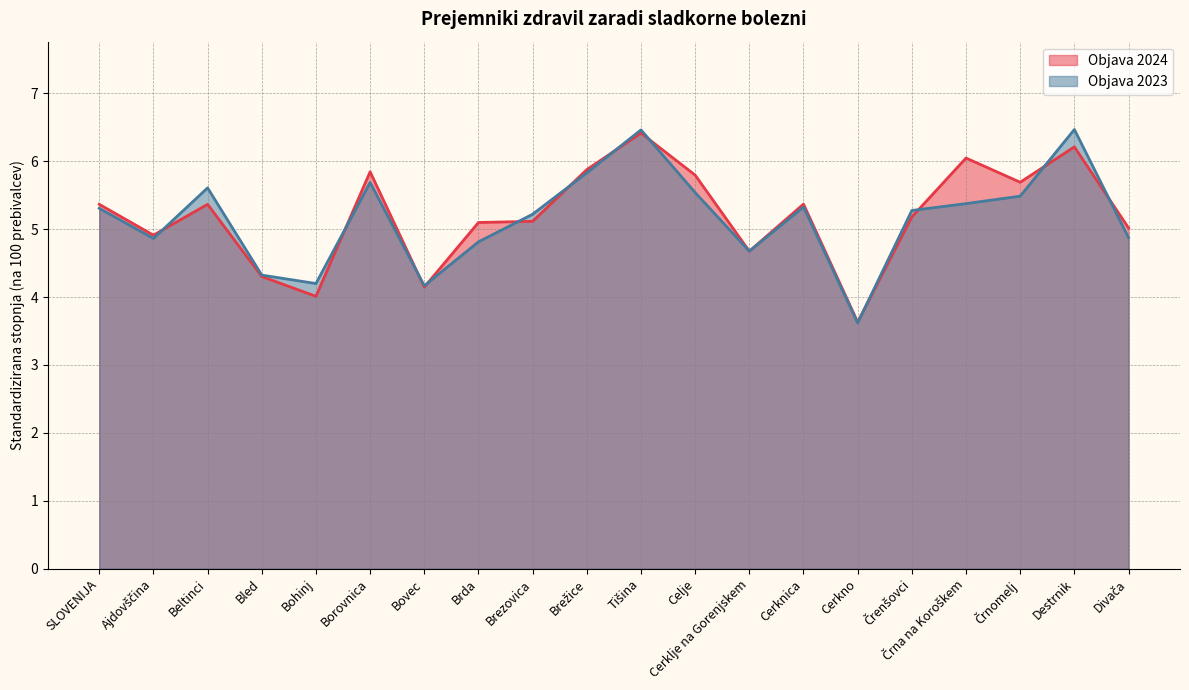

After their last crossing, which series has the higher values: Objava 2024 or Objava 2023?

Objava 2024